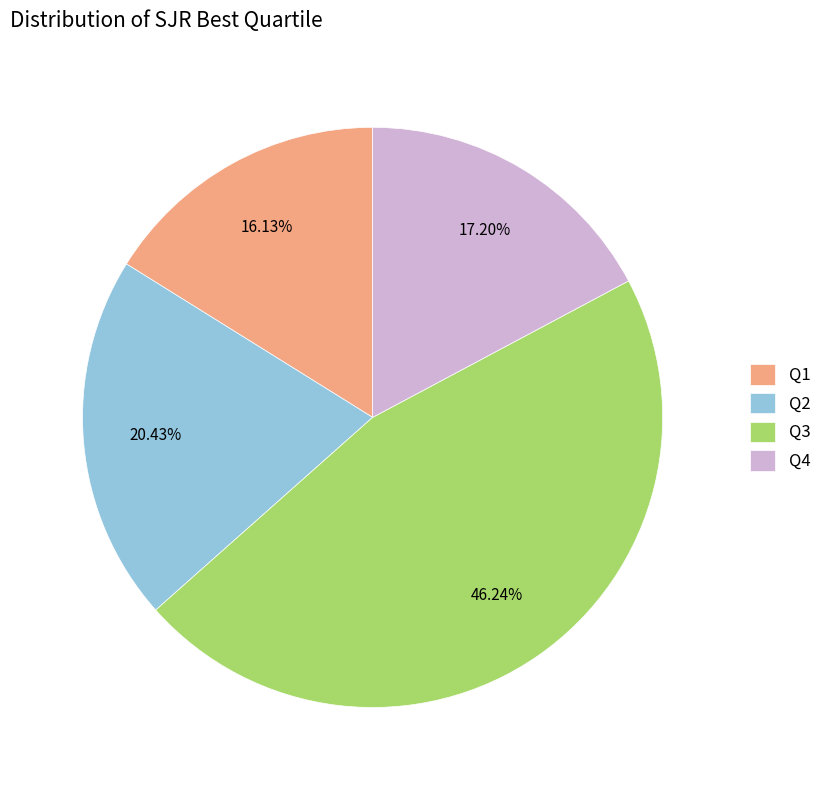

True or false: Q2 accounts for 31% of the total.

False